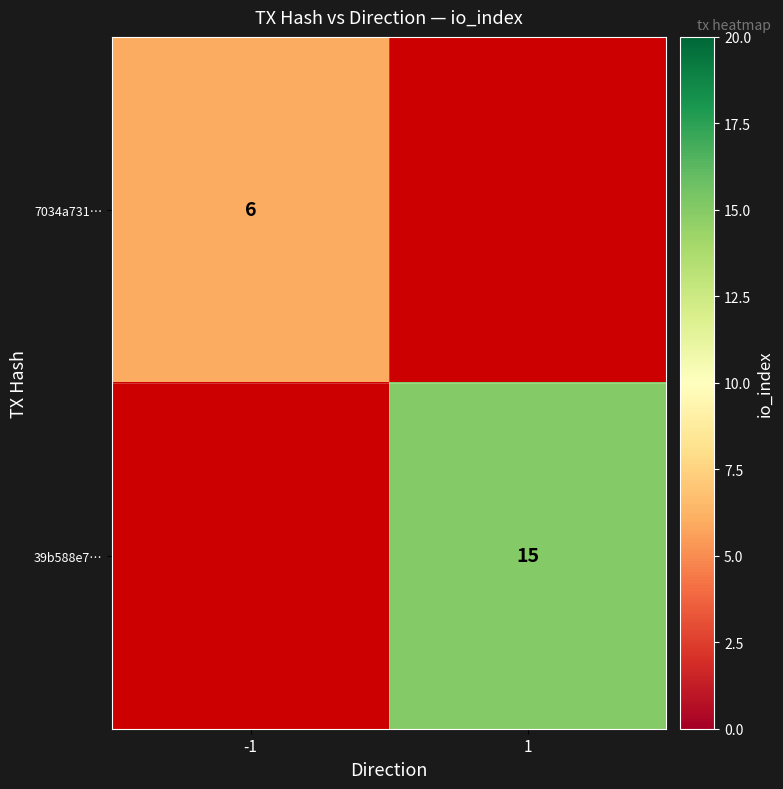

Is it true that 7034a731… equals 10 at -1?

False